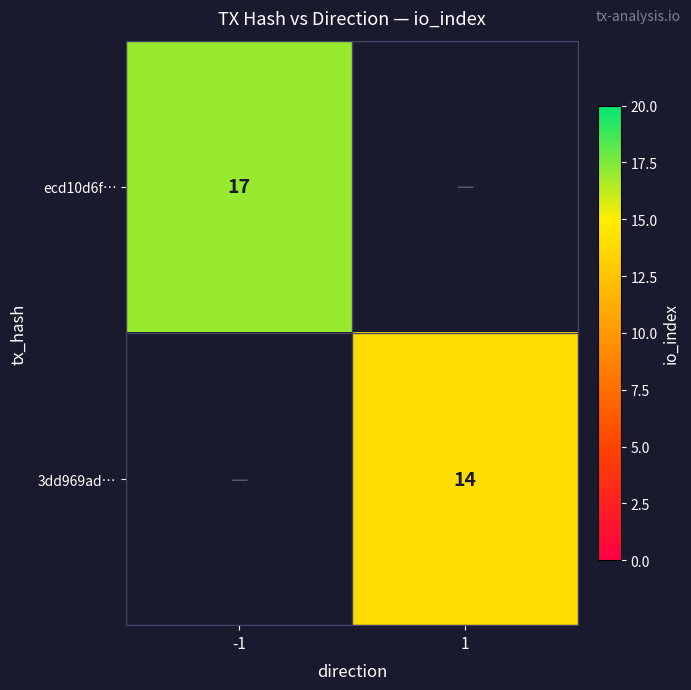

At how many categories does at least one series exceed 14?

1